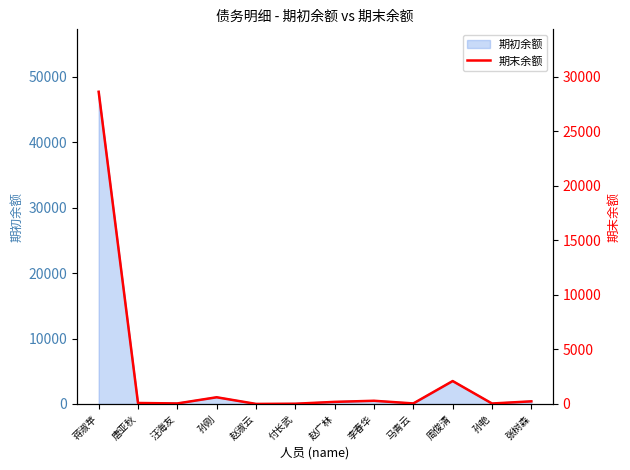

What is the label of the 6th point from the right?

赵广林